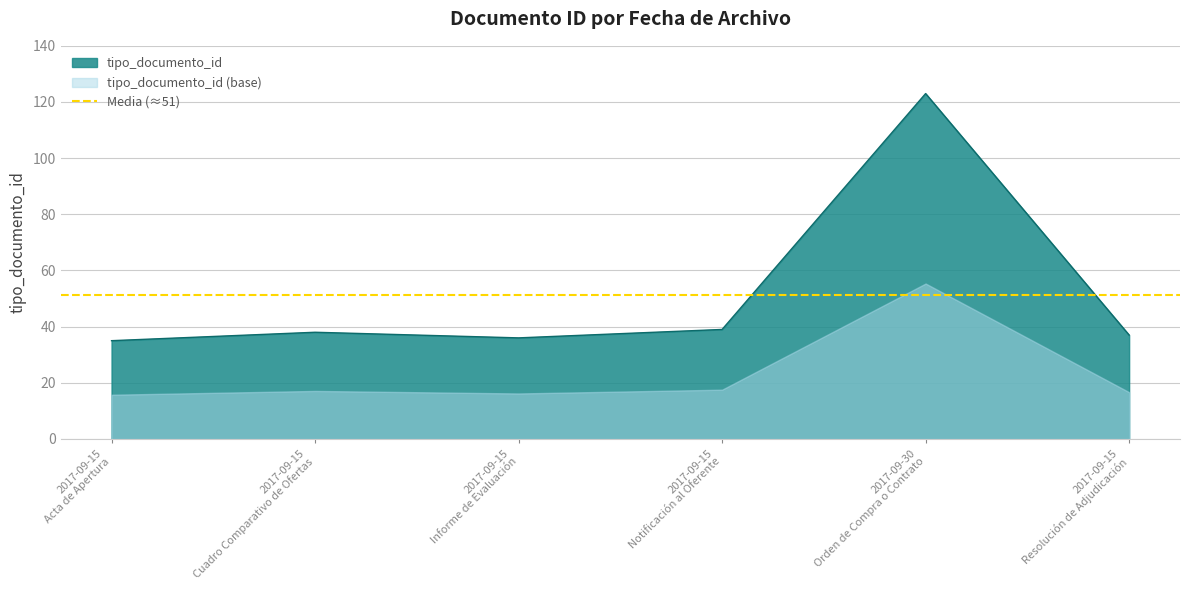

Is it true that the value at 2017-09-15 Acta de Apertura is 48?

False